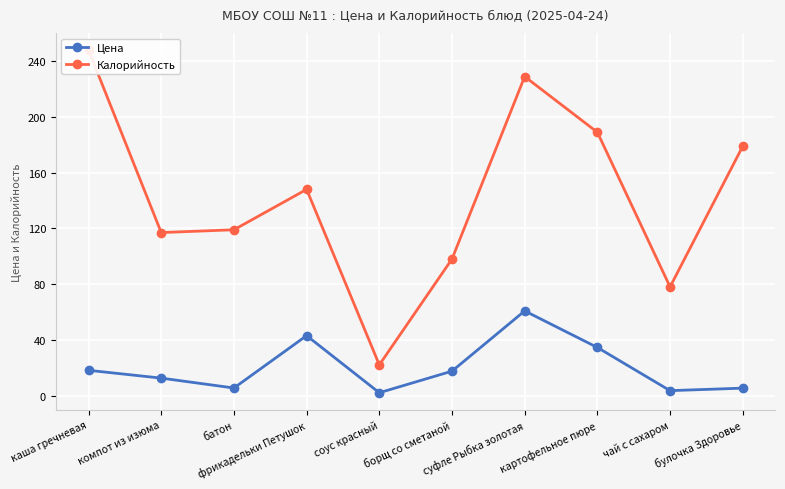

The value of Цена at фрикадельки Петушок is 43.0. True or false?

True